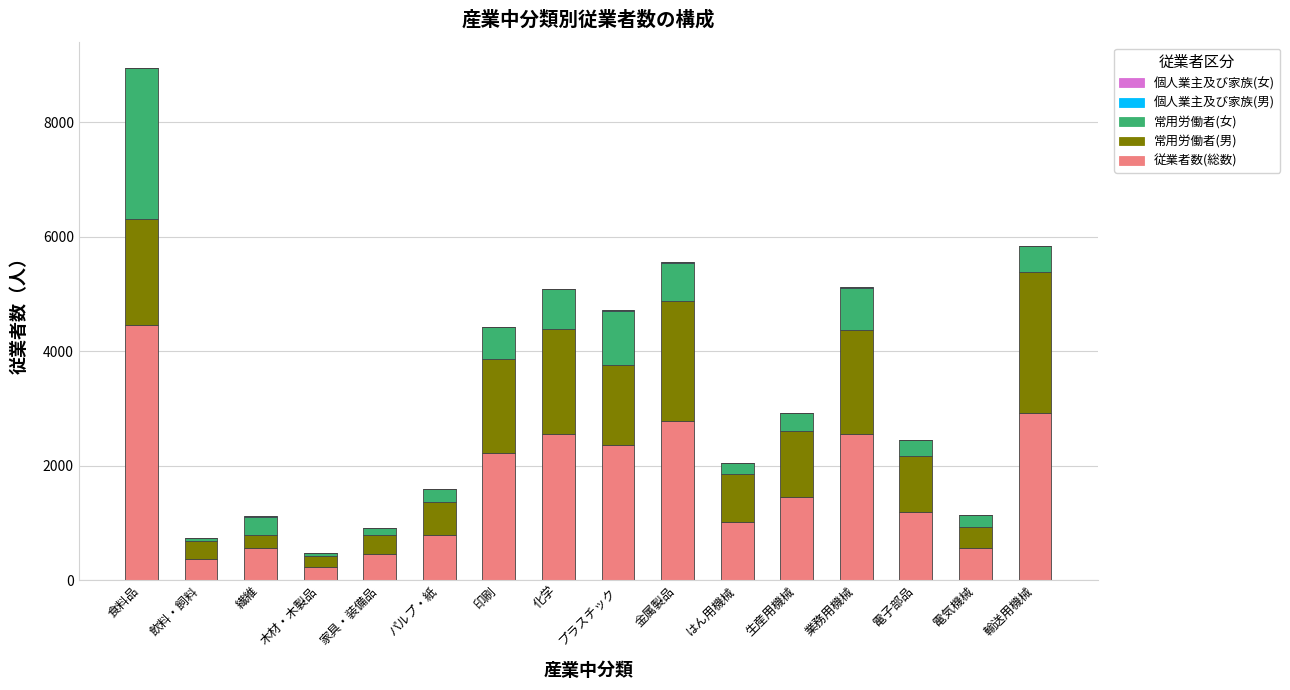

At which category is the sum across all series the highest?

食料品